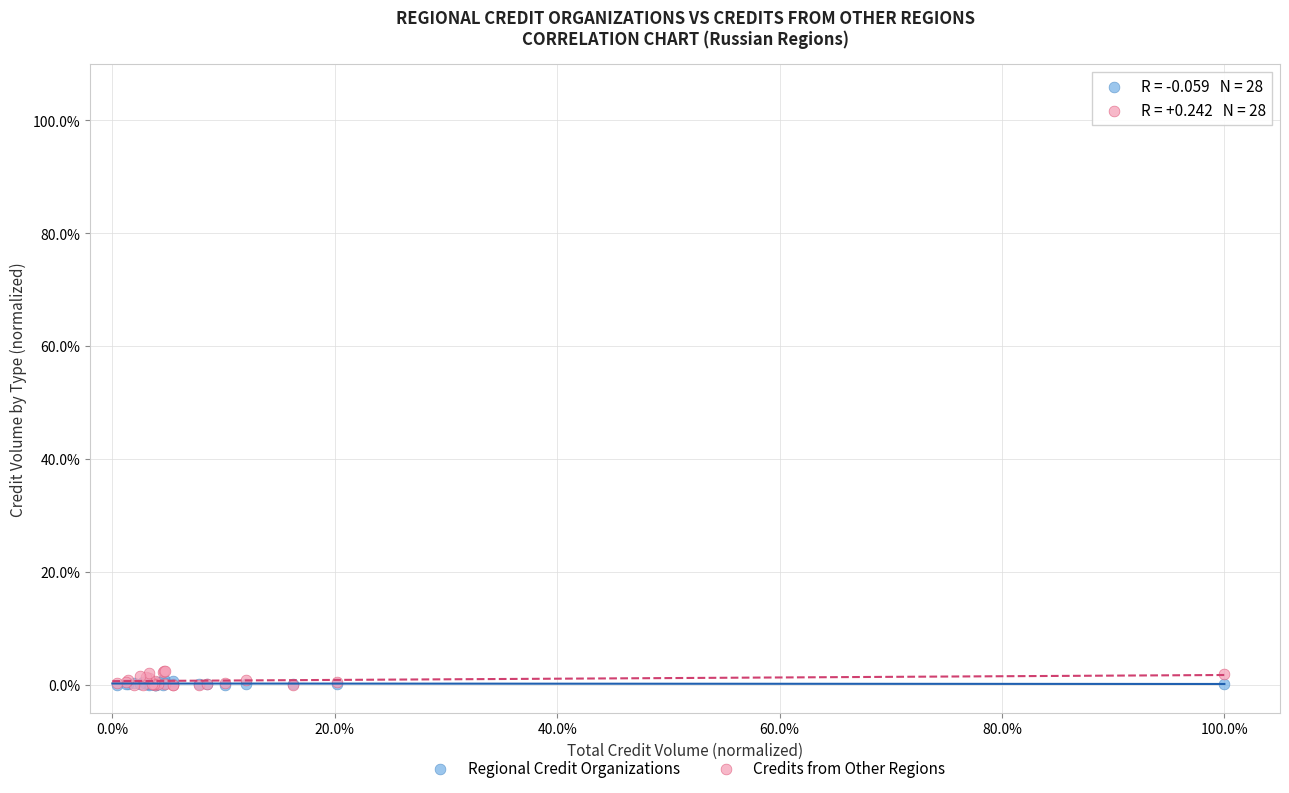

What are all the series names shown in the legend?

Regional Credit Organizations, Credits from Other Regions